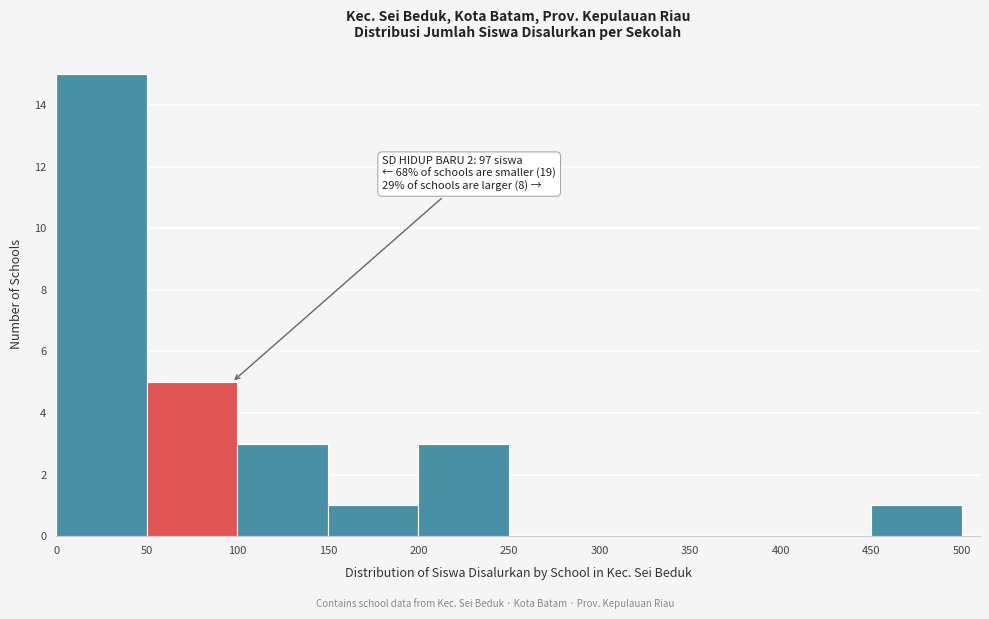

Which range on the x-axis has the tallest bar?

0 to 50